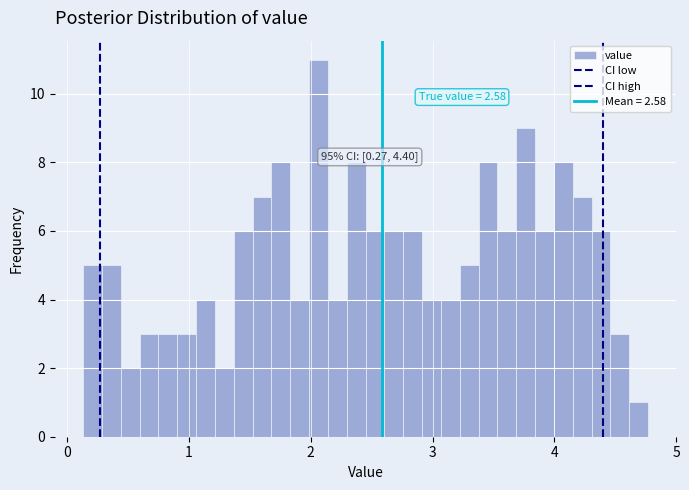

Around what value on the x-axis is the tallest bar? Give the approximate position of its centre, as read against the axis.

2.1